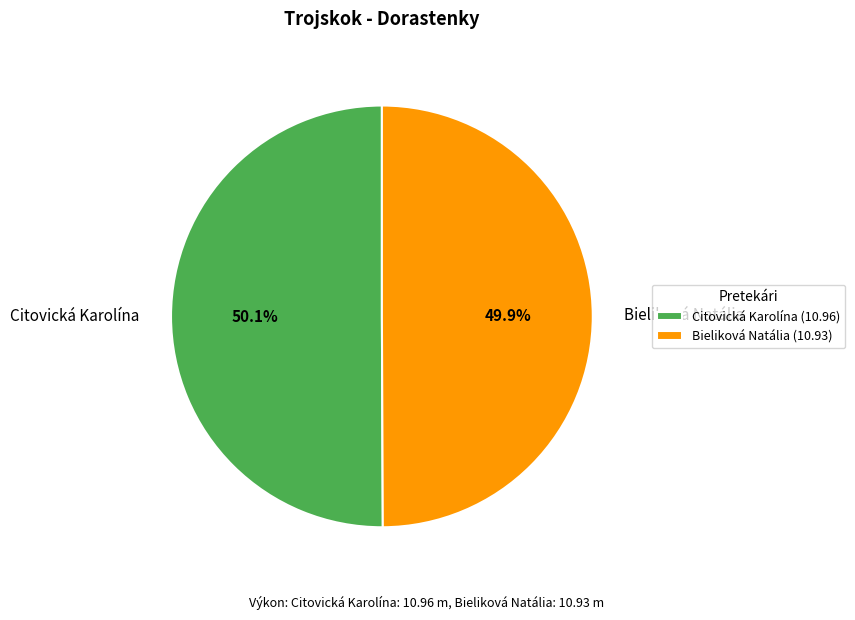

How many segments does this pie chart have?

2